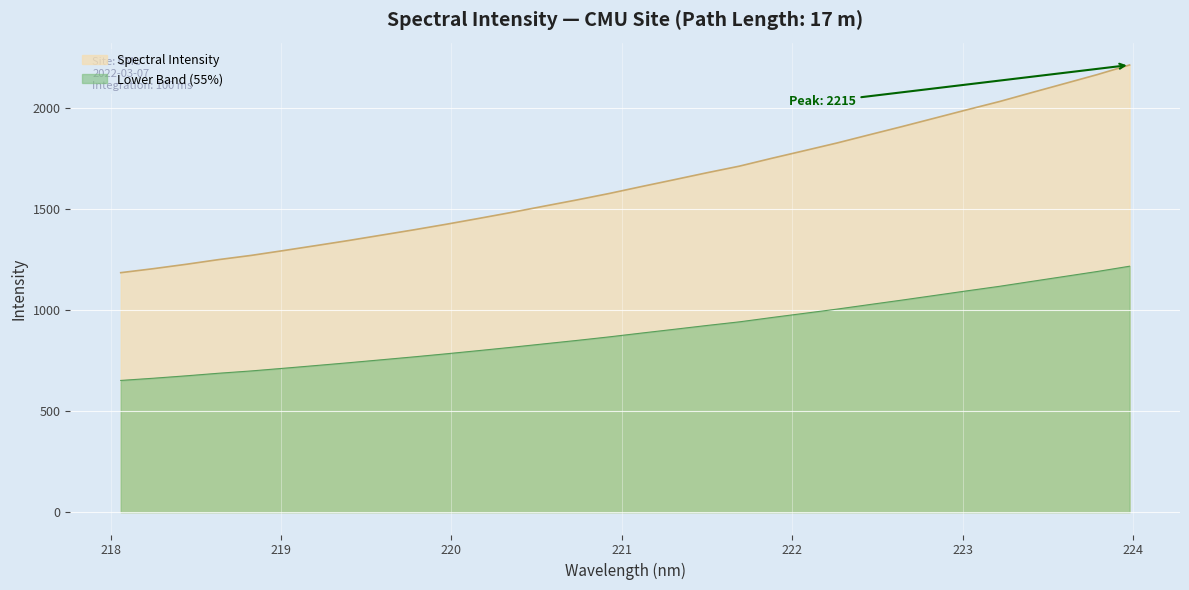

Where does the data first go above 887?

221.1174